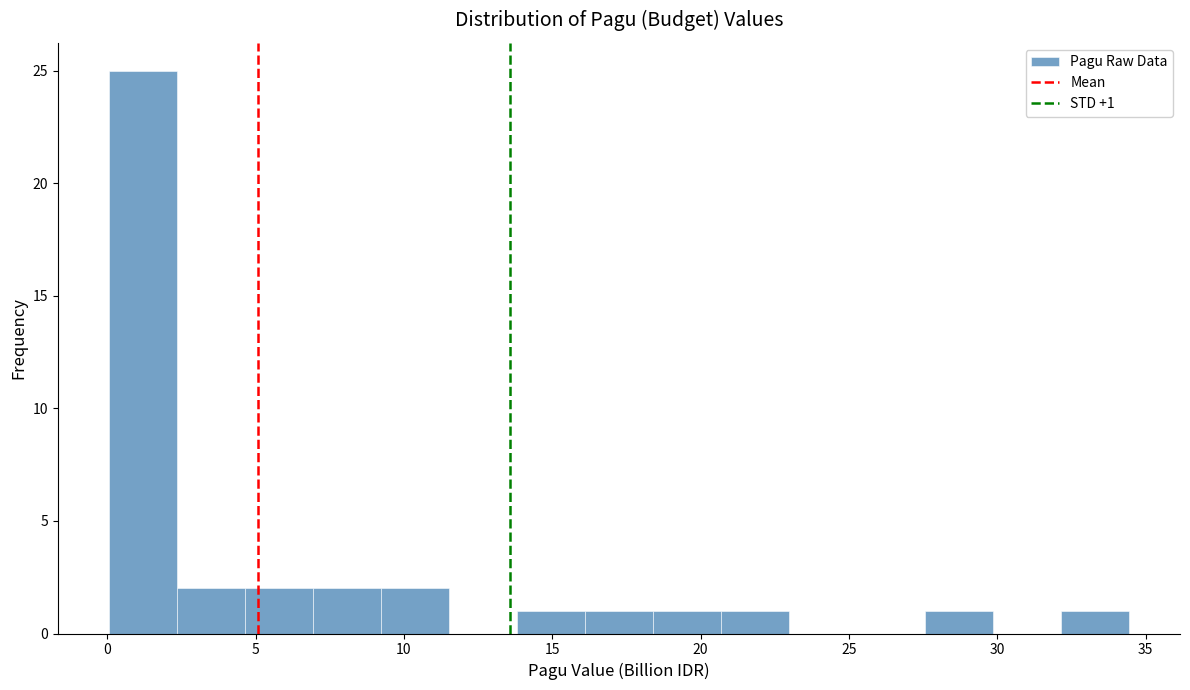

Over which range of the x-axis is the bar tallest?

0.0 to 2.5